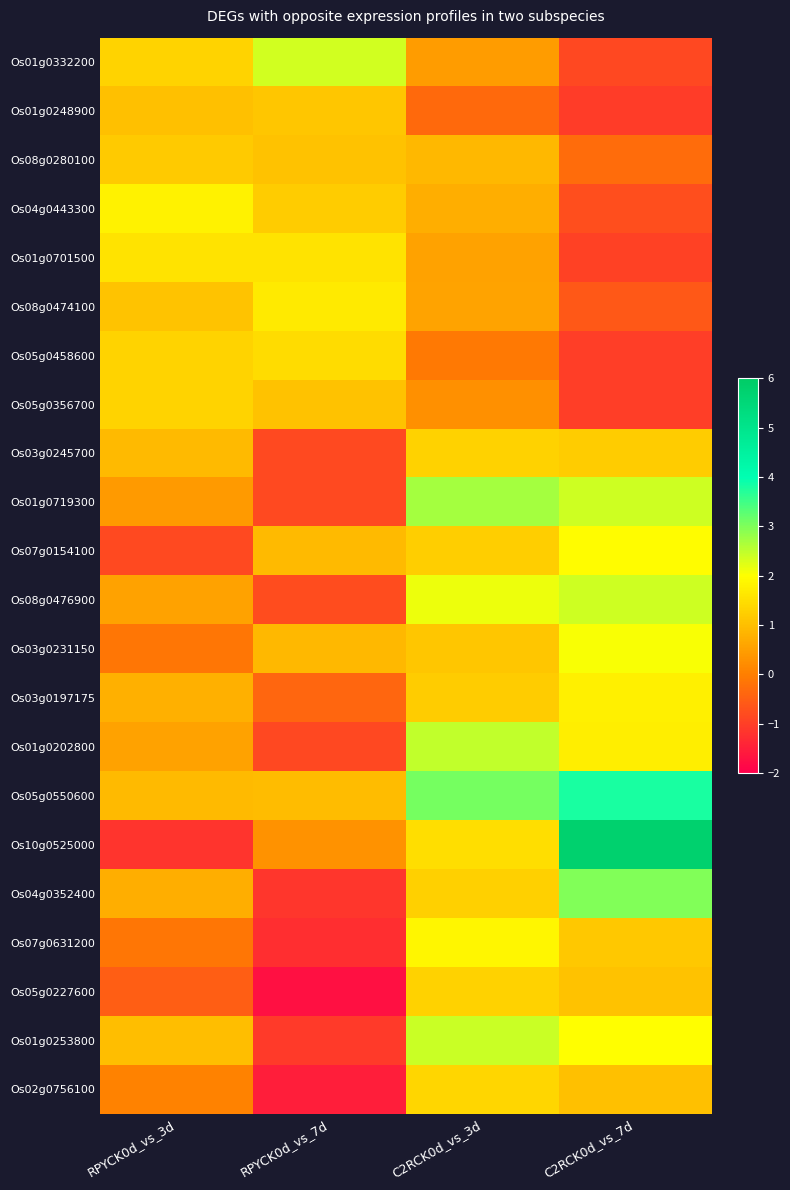

How many distinct data groups are displayed?

22